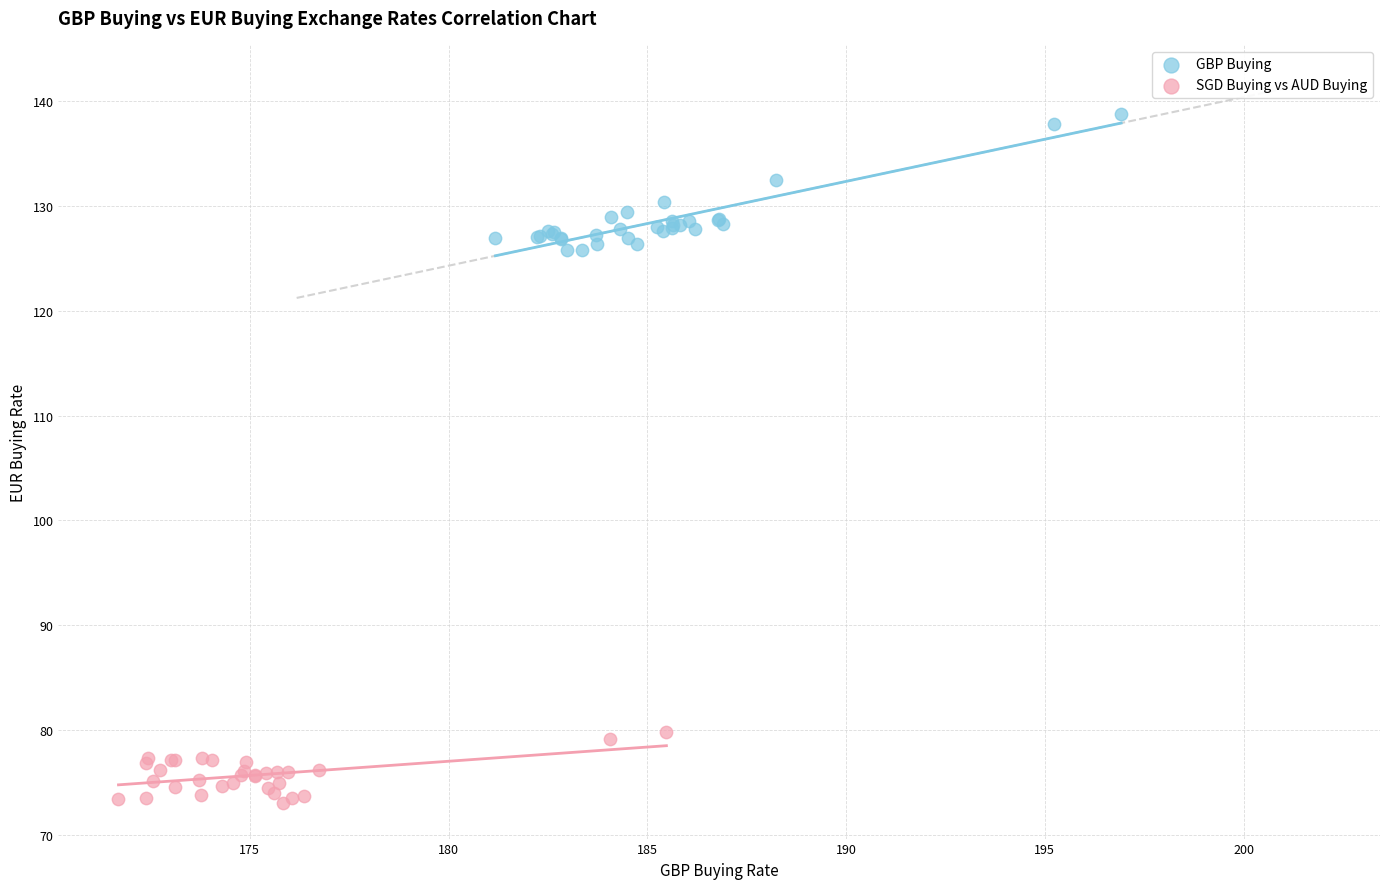

What are all the series names shown in the legend?

GBP Buying, SGD Buying vs AUD Buying